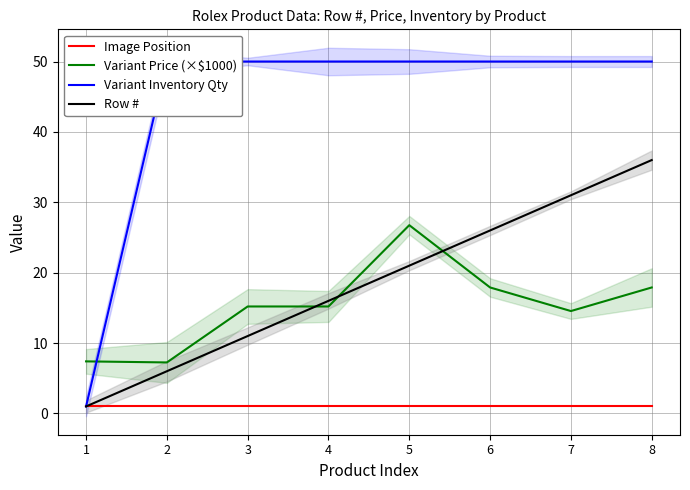

True or false: Variant Inventory Qty has a value of 50.0 at 7.

True